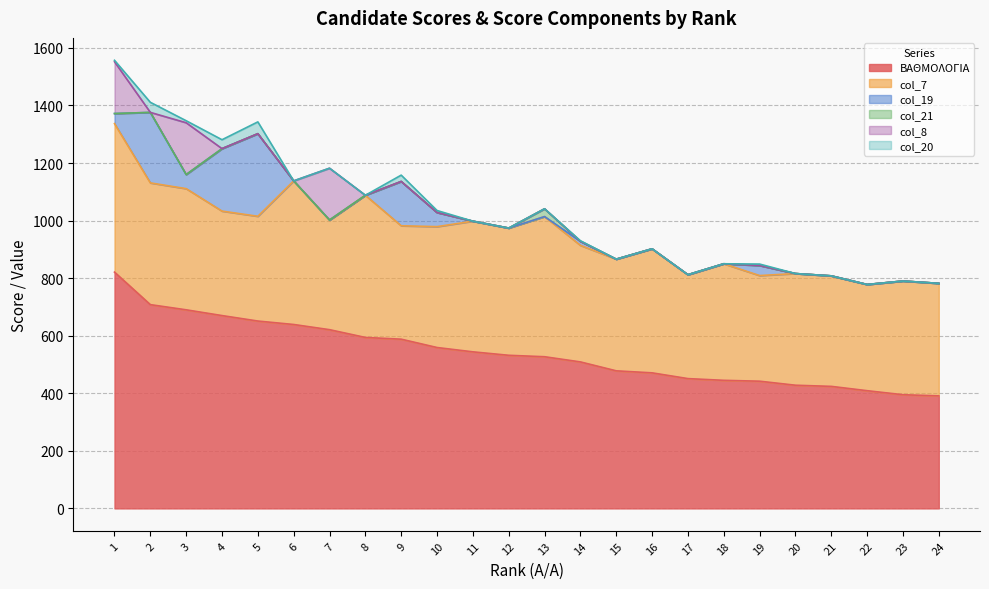

Reading left to right, list all the values displayed in this chart.

ΒΑΘΜΟΛΟΓΙΑ: 821	708	690	670	651	639	621	594	588	559	544	532	527	509	478	471	451	445	442	428	424	409	395	391
col_7: 516	423	421	363	364	499	381	494	394	420	454	442	487	405	388	431	361	405	367	388	384	369	395	391
col_19: 35	245	49	217	287	0	0	0	154	49	0	0	0	14	0	0	0	0	35	0	0	0	0	0
col_21: 0	0	0	0	0	0	0	0	0	0	0	0	27	0	0	0	0	0	0	0	0	0	0	0
col_8: 180	0	180	0	0	0	180	0	0	0	0	0	0	0	0	0	0	0	0	0	0	0	0	0
col_20: 5	35	7	31	41	0	0	0	22	7	0	0	0	2	0	0	0	0	5	0	0	0	0	0